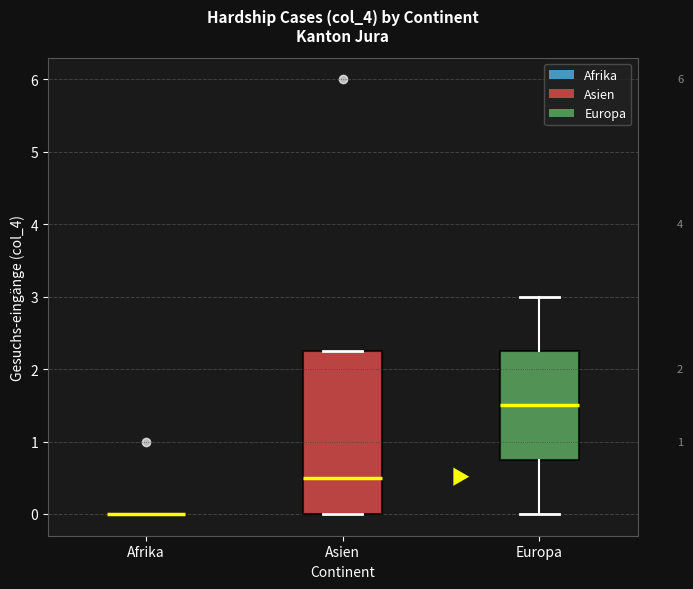

Comparing the boxes themselves (not the whiskers), which one is the tallest?

Asien